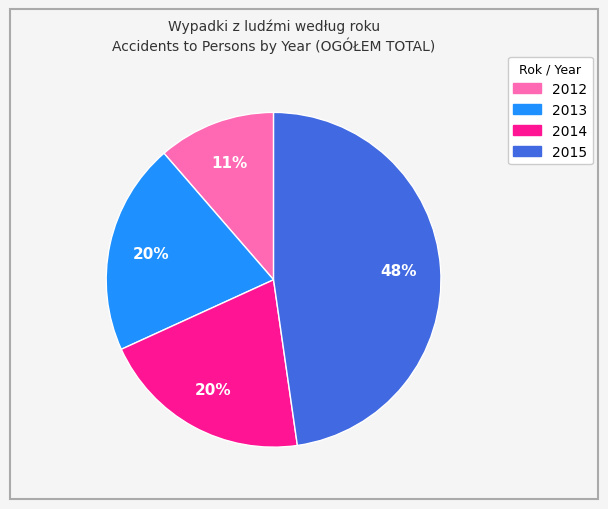

Is it true that 2013 is 20% of the pie?

True